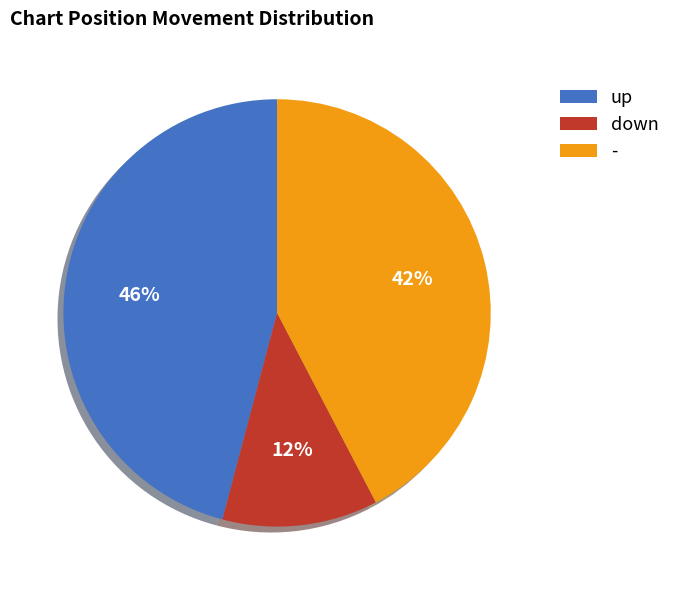

Does - account for over 50% of the chart?

No